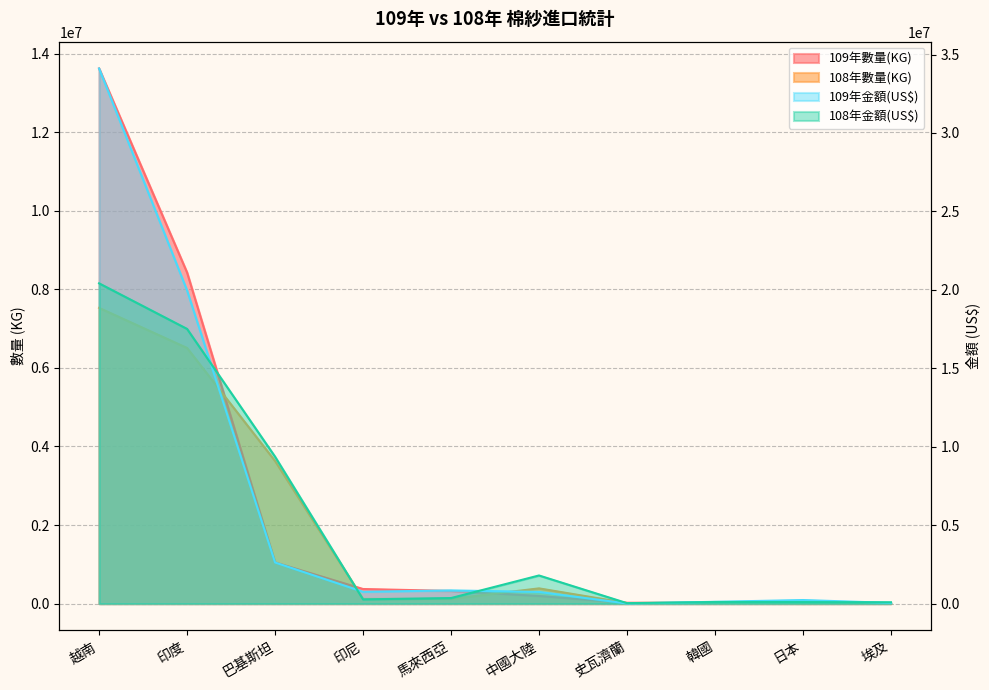

Where is the first local maximum for 108年金額(US$)?

中國大陸